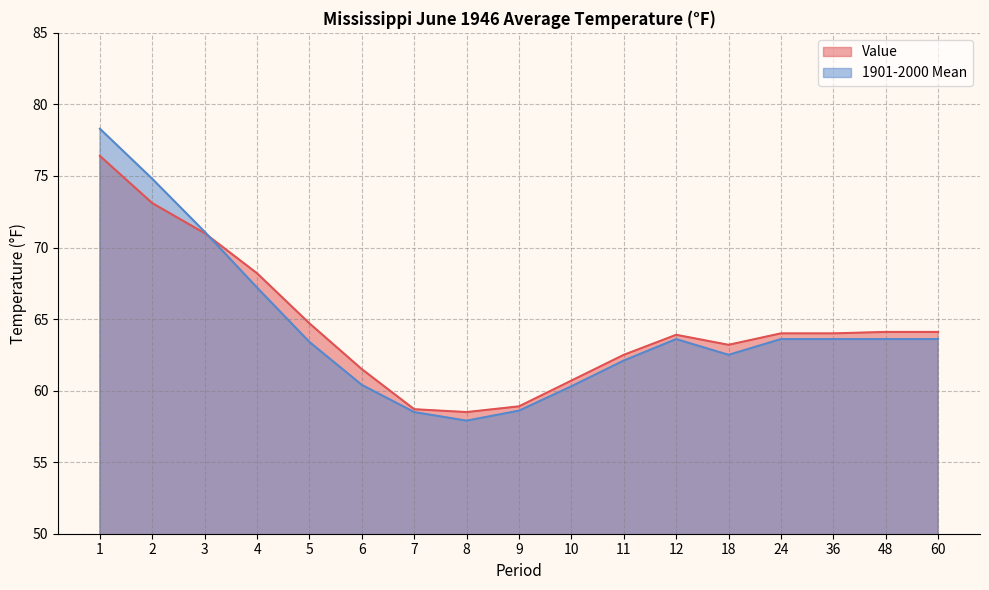

The value of 1901-2000 Mean at 60 is 91.4. True or false?

False